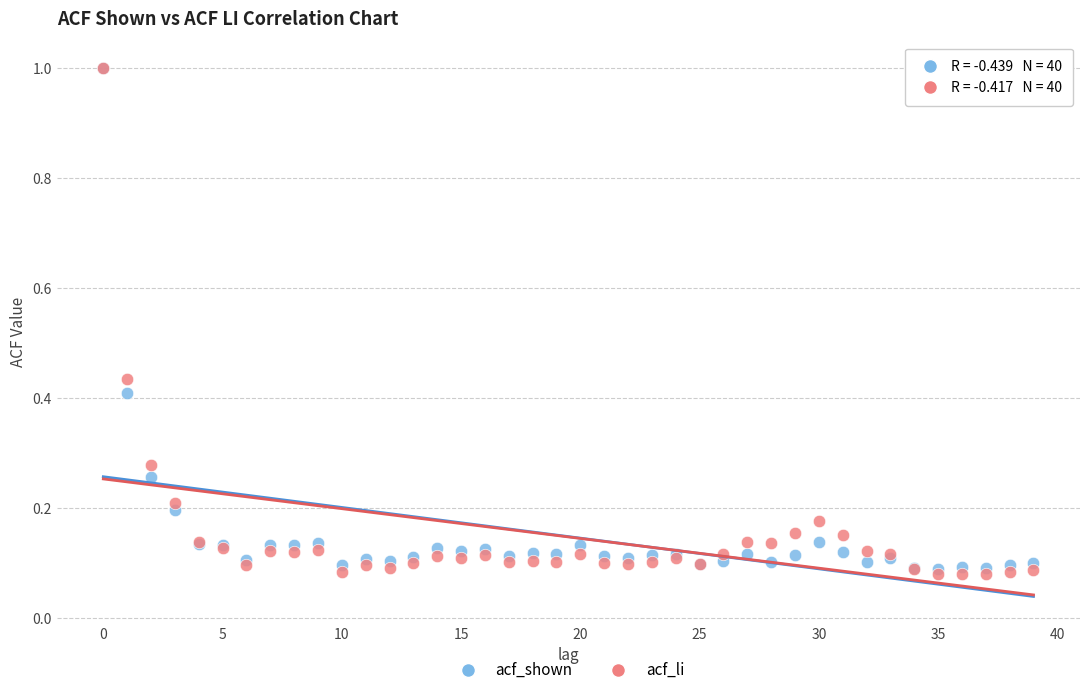

Which series has the largest Y range (max minus min)?

acf_li